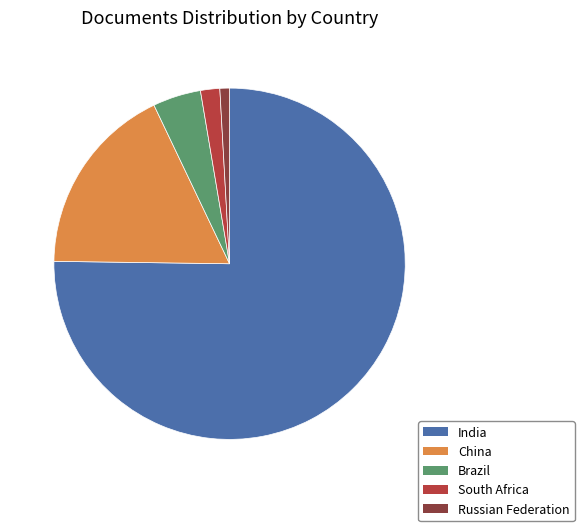

Is it true that South Africa is 16% of the pie?

False